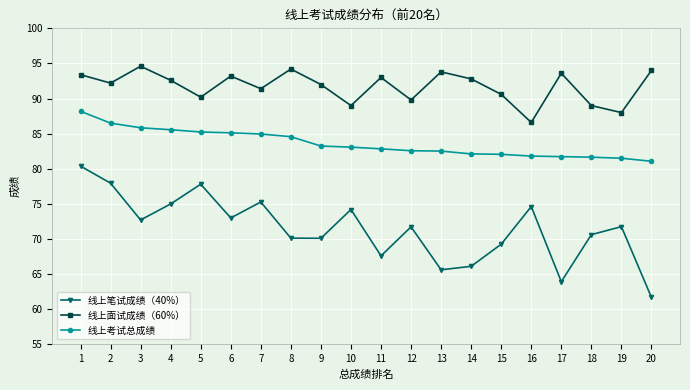

True or false: 线上面试成绩（60%） and 线上笔试成绩（40%） intersect in this chart.

False